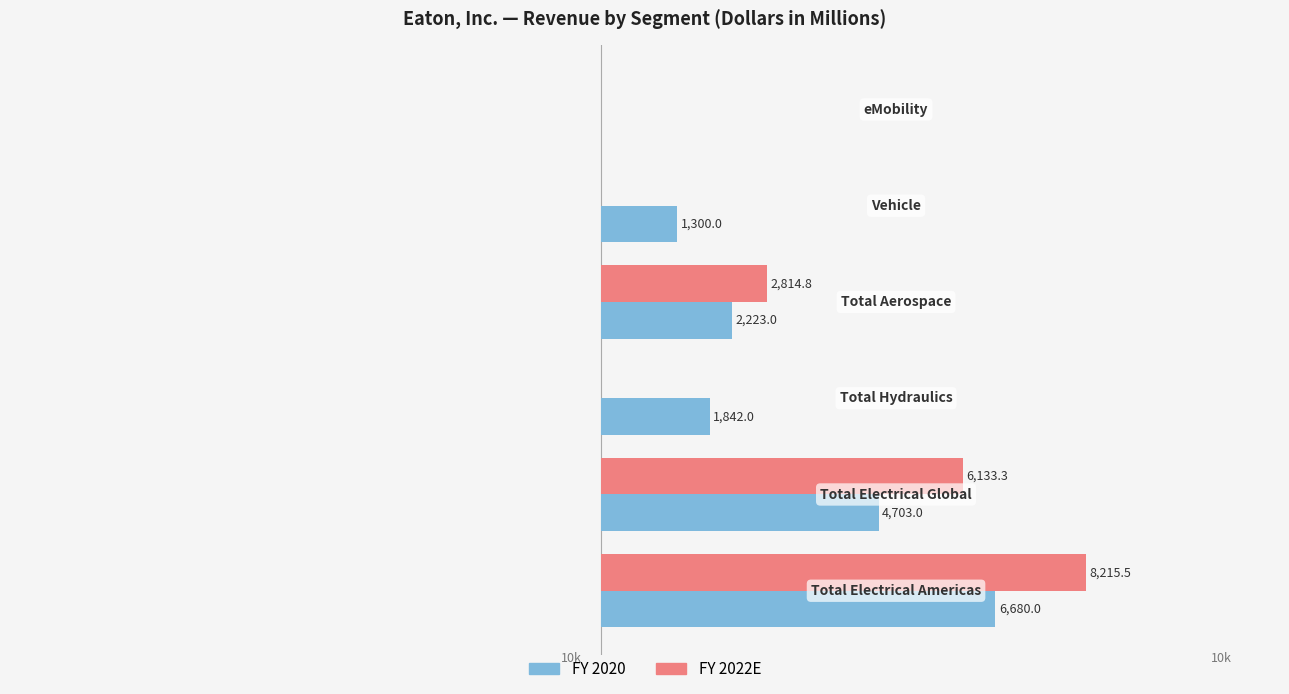

What are all the series names shown in the legend?

FY 2020, FY 2022E